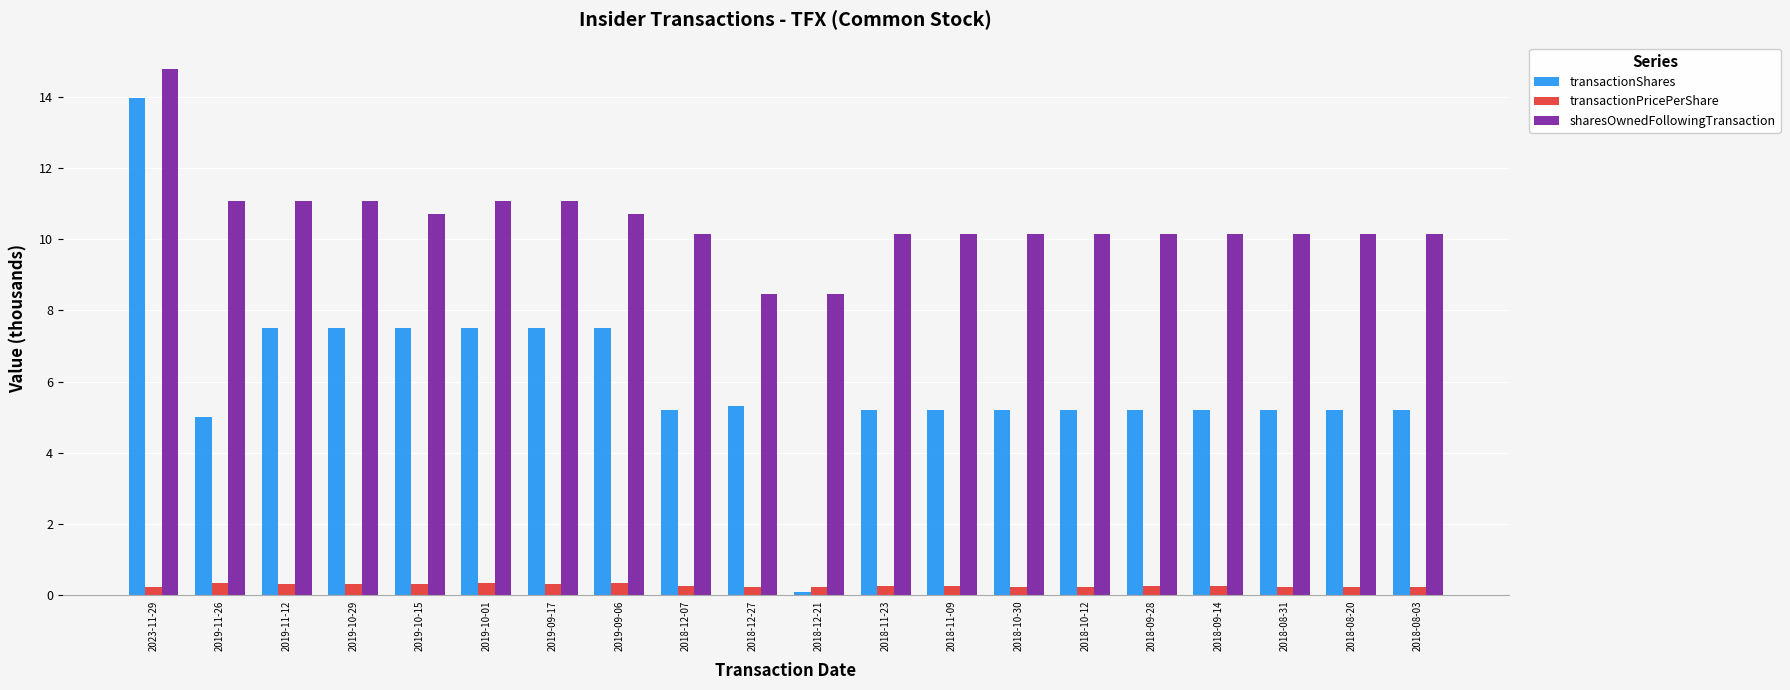

True or false: sharesOwnedFollowingTransaction has a value of 4.8 at 2019-10-15.

False